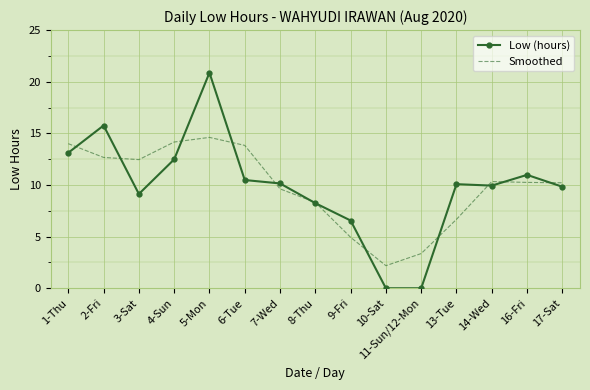

Which series changed the most between 9-Fri and 13-Tue?

Low (hours)